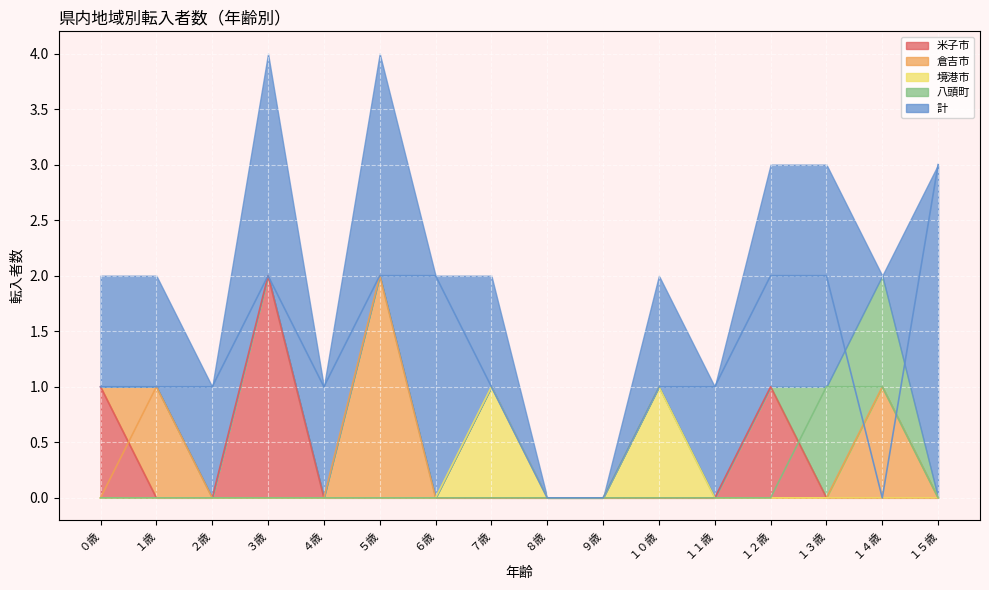

True or false: 八頭町 has a value of 1 at ２５歳.

False